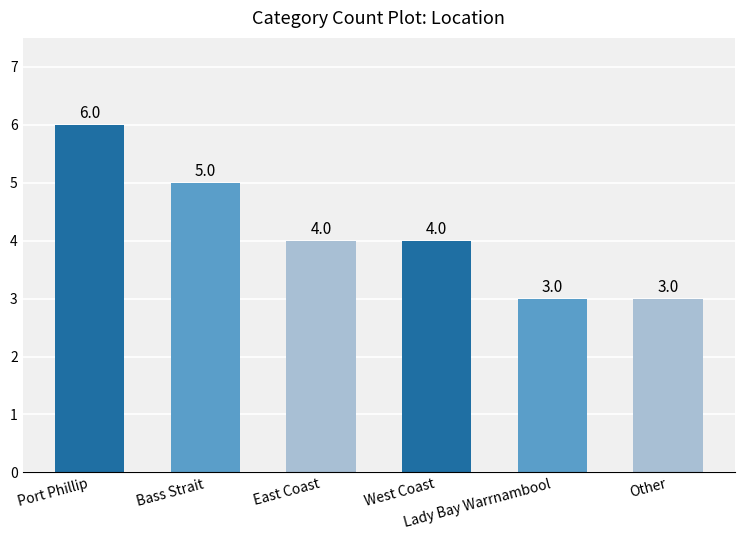

How many data points does each series have?

6